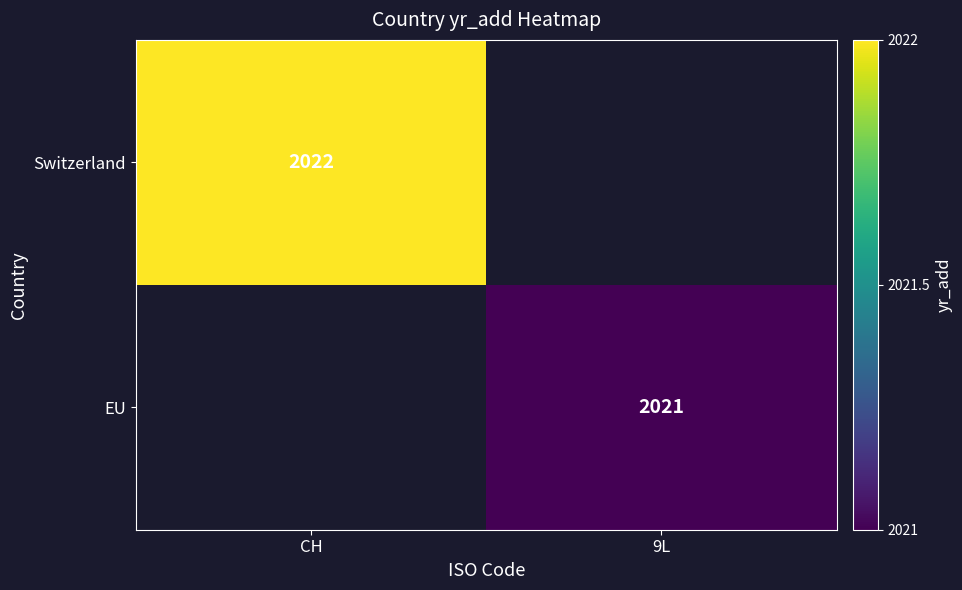

The value of Switzerland at CH is 2022. True or false?

True